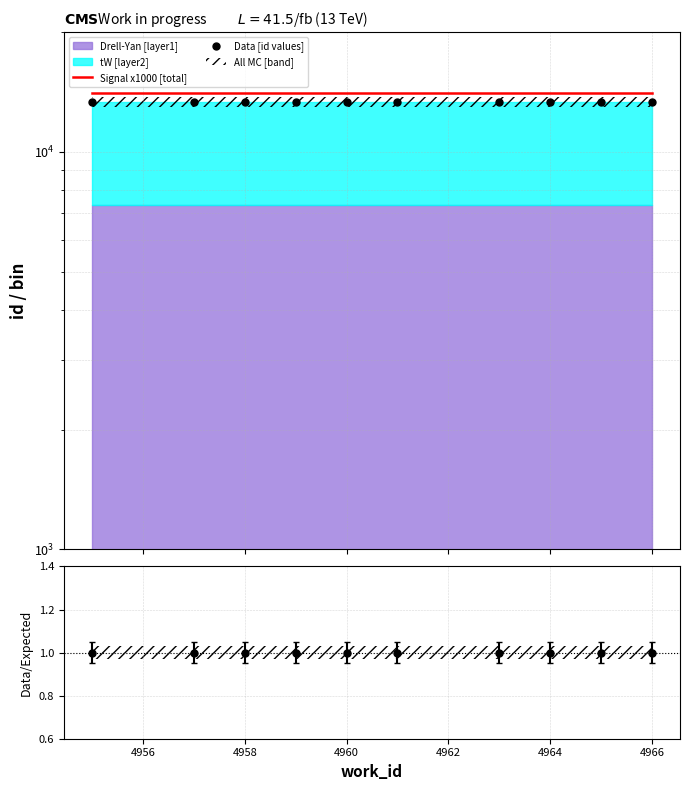

How many categories are shown in the chart?

10